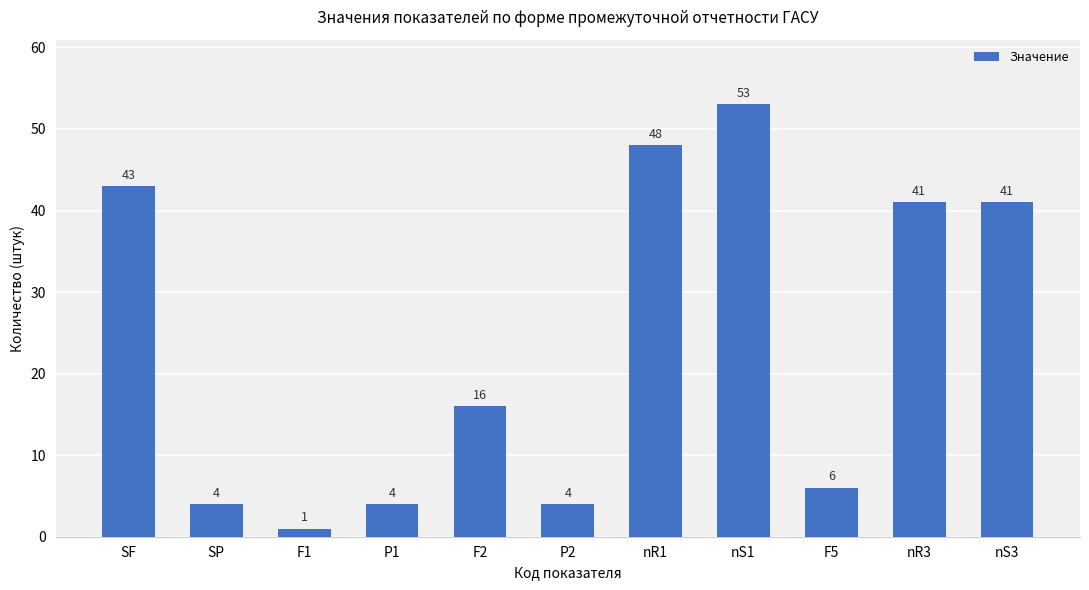

What is the value of the 3rd bar from the left?

1